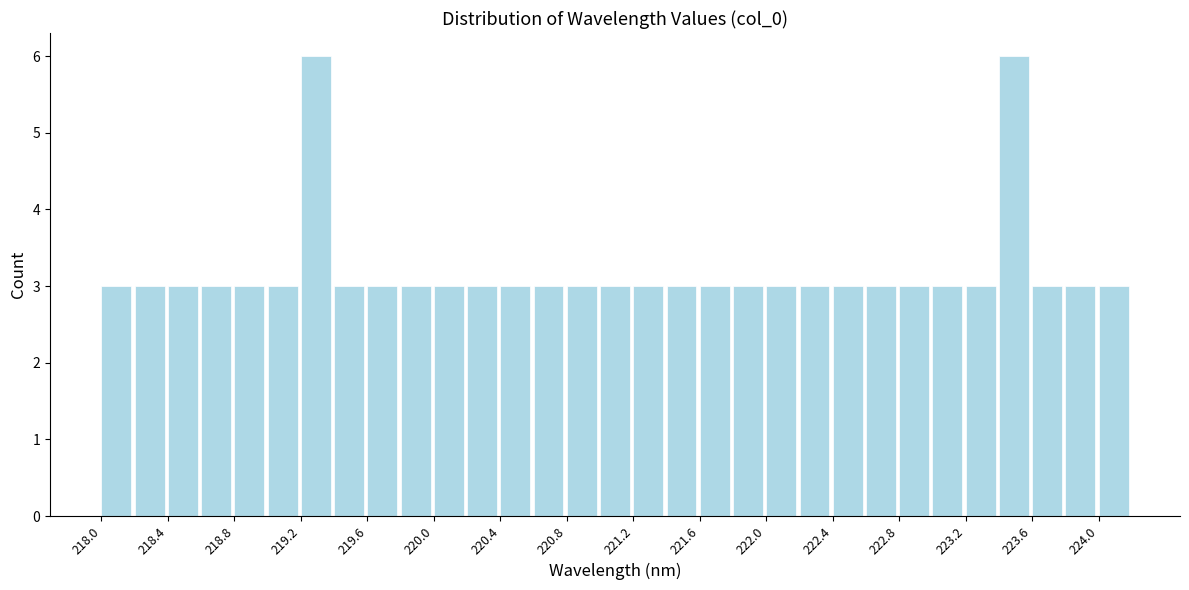

Reading left to right, transcribe this chart: for each bar, give the range it covers on the x-axis and its height. The values are not printed on the chart, so give them approximately, as read against the axis.

218.0 to 218.2: 3
218.2 to 218.4: 3
218.4 to 218.6: 3
218.6 to 218.8: 3
218.8 to 219.0: 3
219.0 to 219.2: 3
219.2 to 219.4: 6
219.4 to 219.6: 3
219.6 to 219.8: 3
219.8 to 220.0: 3
220.0 to 220.2: 3
220.2 to 220.4: 3
220.4 to 220.6: 3
220.6 to 220.8: 3
220.8 to 221.0: 3
221.0 to 221.2: 3
221.2 to 221.4: 3
221.4 to 221.6: 3
221.6 to 221.8: 3
221.8 to 222.0: 3
222.0 to 222.2: 3
222.2 to 222.4: 3
222.4 to 222.6: 3
222.6 to 222.8: 3
222.8 to 223.0: 3
223.0 to 223.2: 3
223.2 to 223.4: 3
223.4 to 223.6: 6
223.6 to 223.8: 3
223.8 to 224.0: 3
224.0 to 224.2: 3